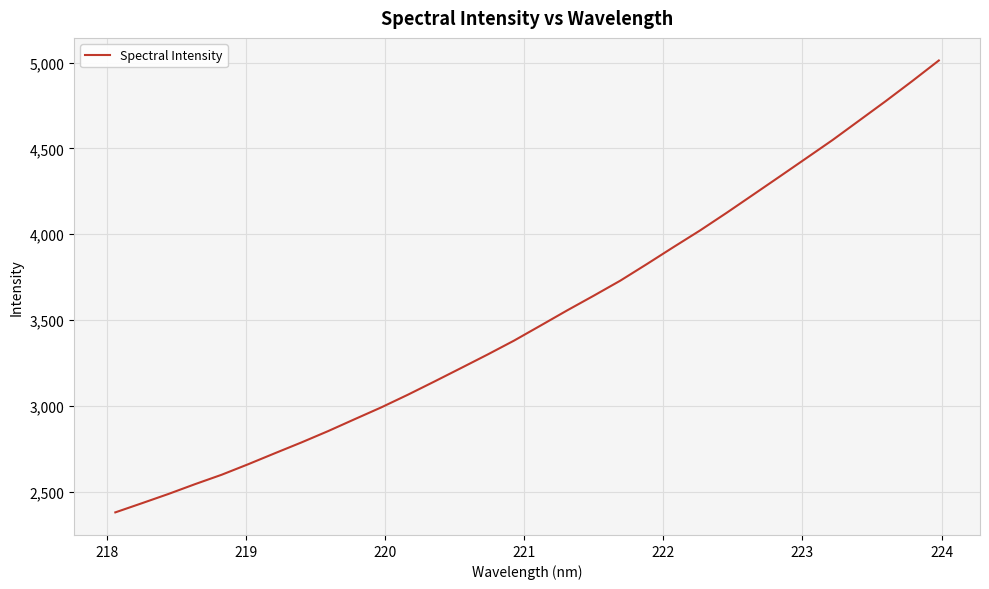

What is the maximum value shown in the chart?

5012.9